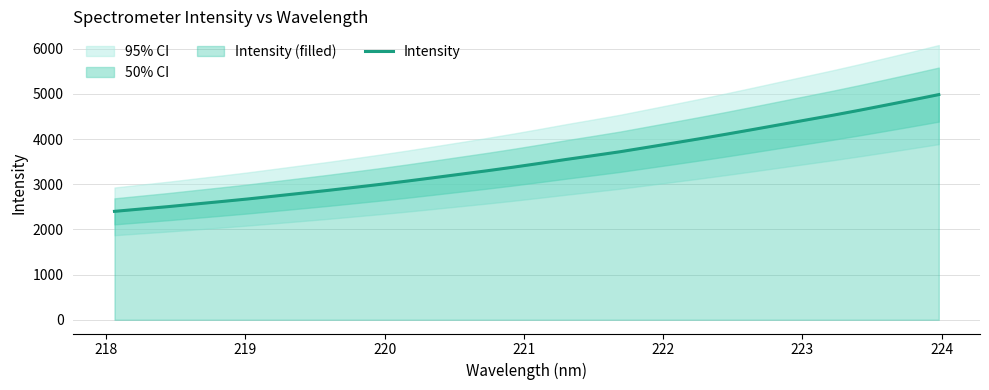

Reading left to right, what are all the values shown in this chart?

2399.4	2451.5	2503.0	2559.5	2615.3	2673.1	2735.8	2798.9	2861.8	2929.3	2997.6	3069.3	3144.6	3221.1	3297.4	3377.9	3463.0	3550.1	3633.3	3718.3	3813.8	3909.5	4006.5	4107.0	4210.2	4315.4	4420.6	4525.2	4635.0	4749.3	4864.7	4982.9